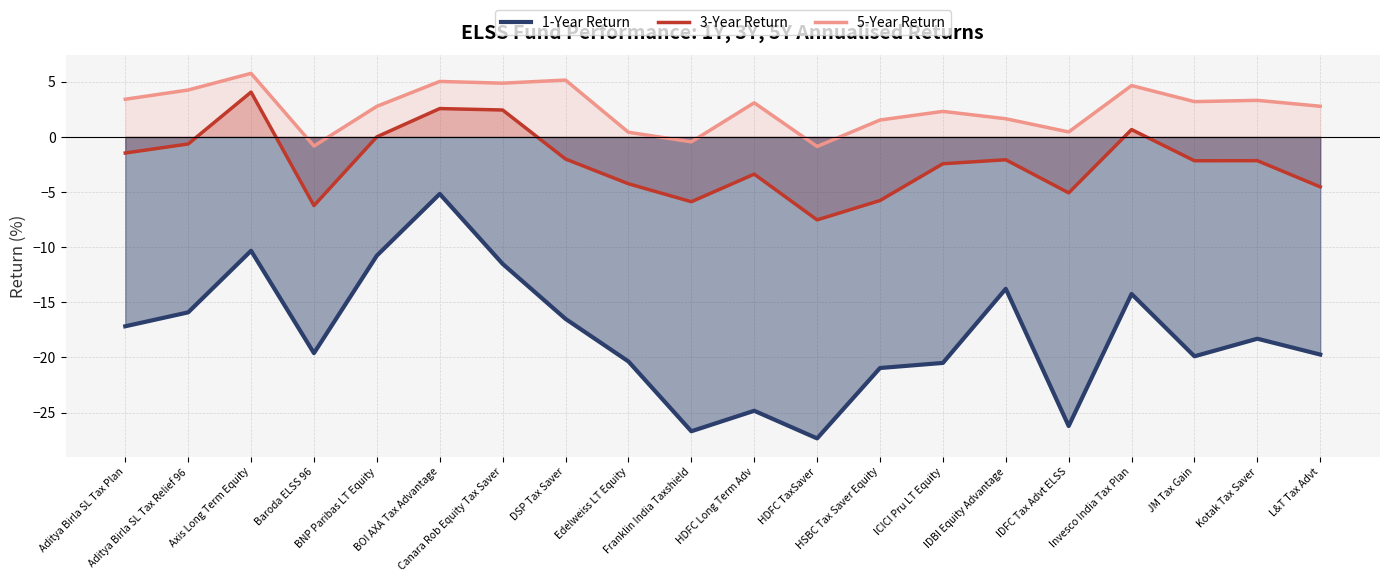

In 3-Year Return, how many points are higher than both neighbors (excluding endpoints)?

6